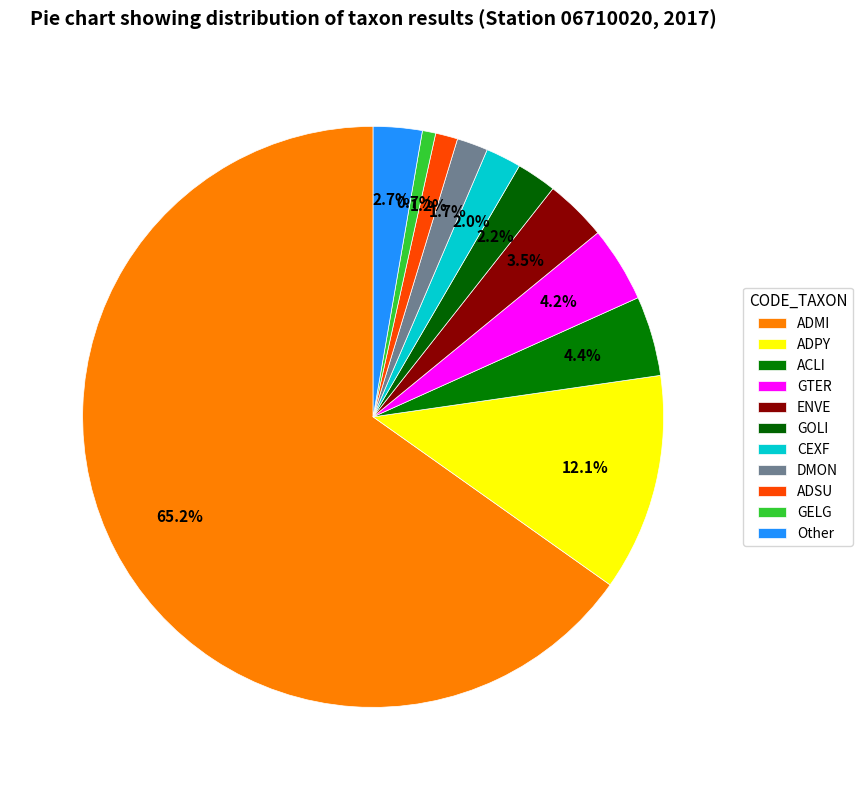

What percentage is the DMON slice, to the nearest percent?

2%